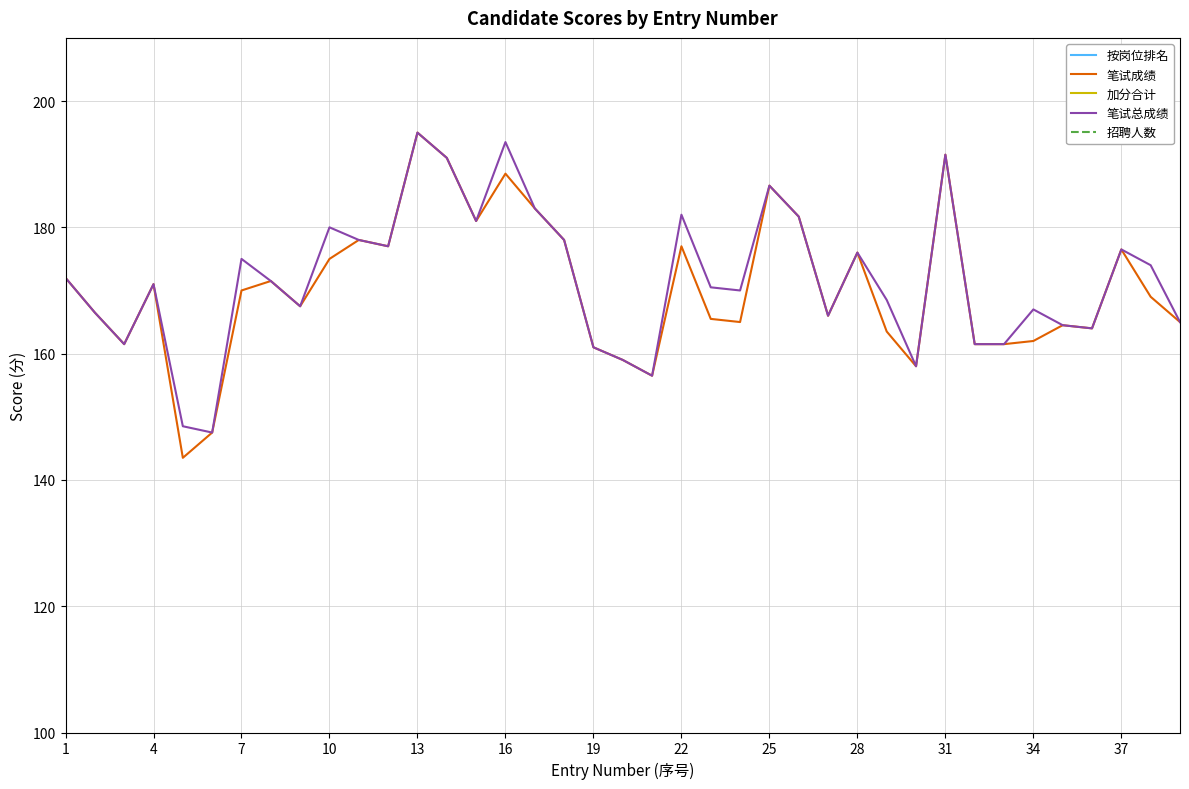

The value of 笔试成绩 at 16 is 110.5. True or false?

False